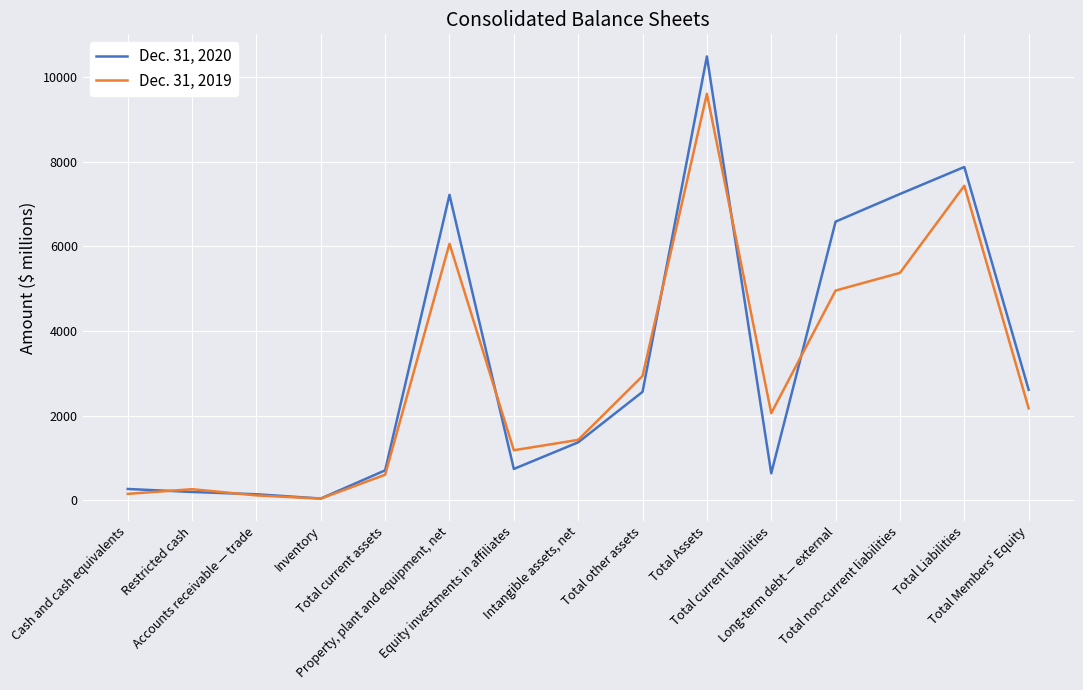

Does the chart display data point markers on the line(s)?

No